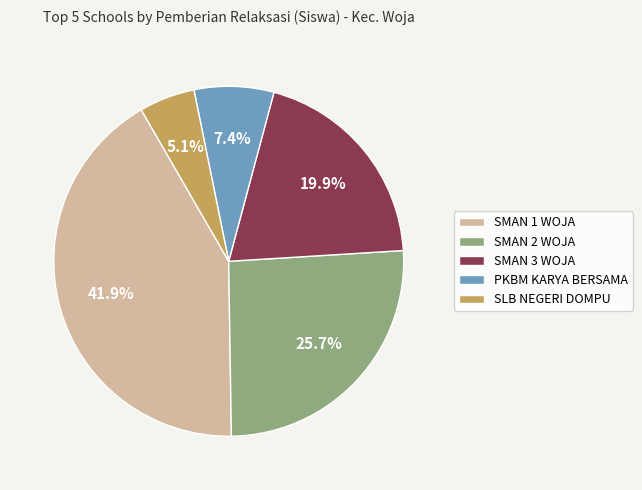

What percentage do SLB NEGERI DOMPU and PKBM KARYA BERSAMA together represent?

12.5%